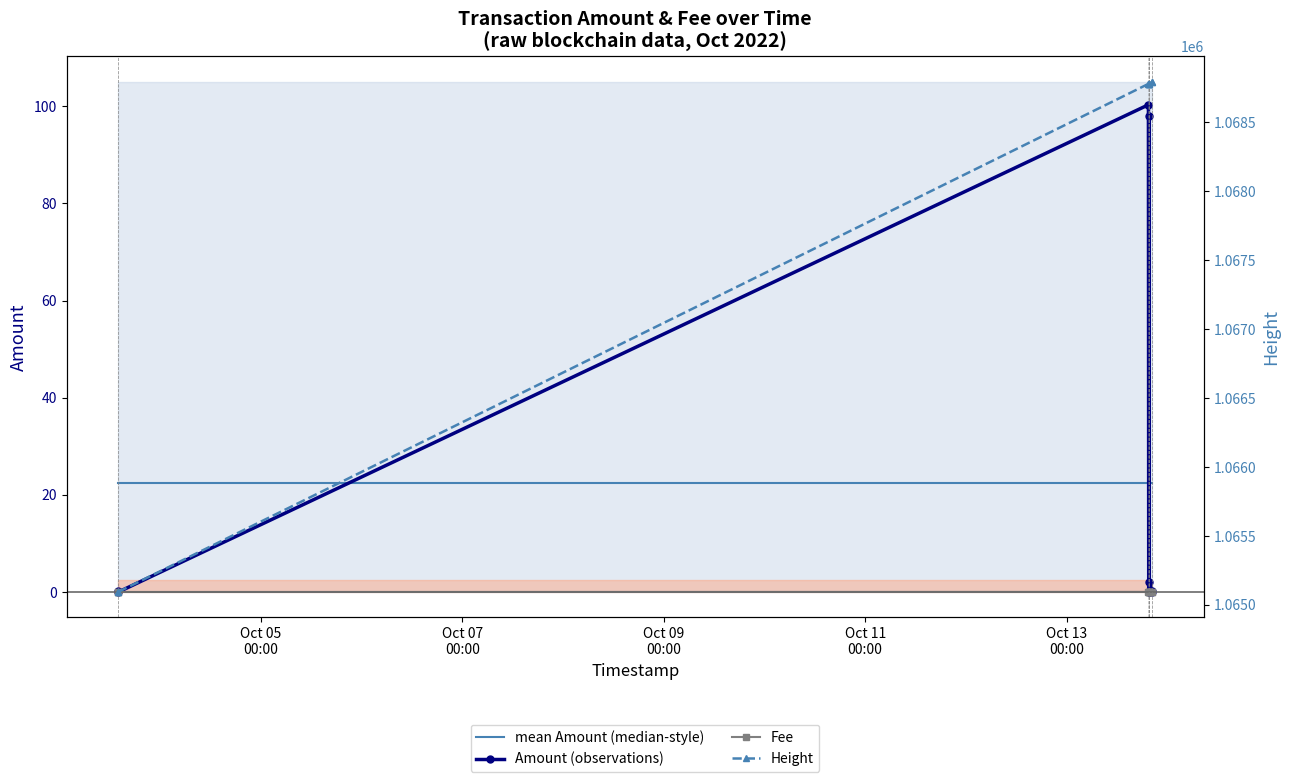

What is the label of the 9th point from the right?

Oct 05
00:00